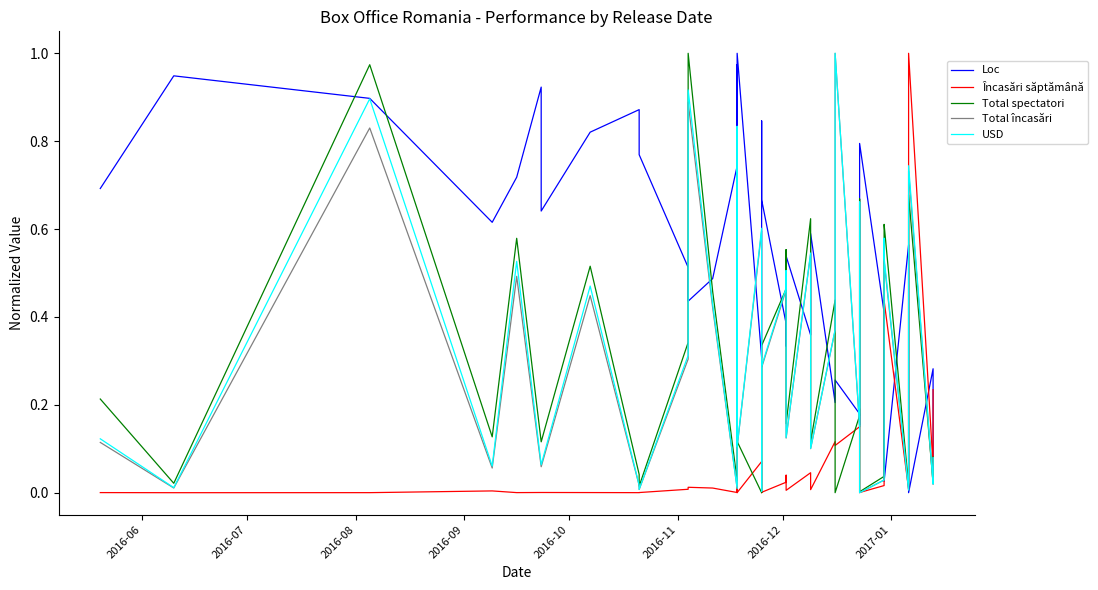

How many values in the Total spectatori series exceed 0?

39